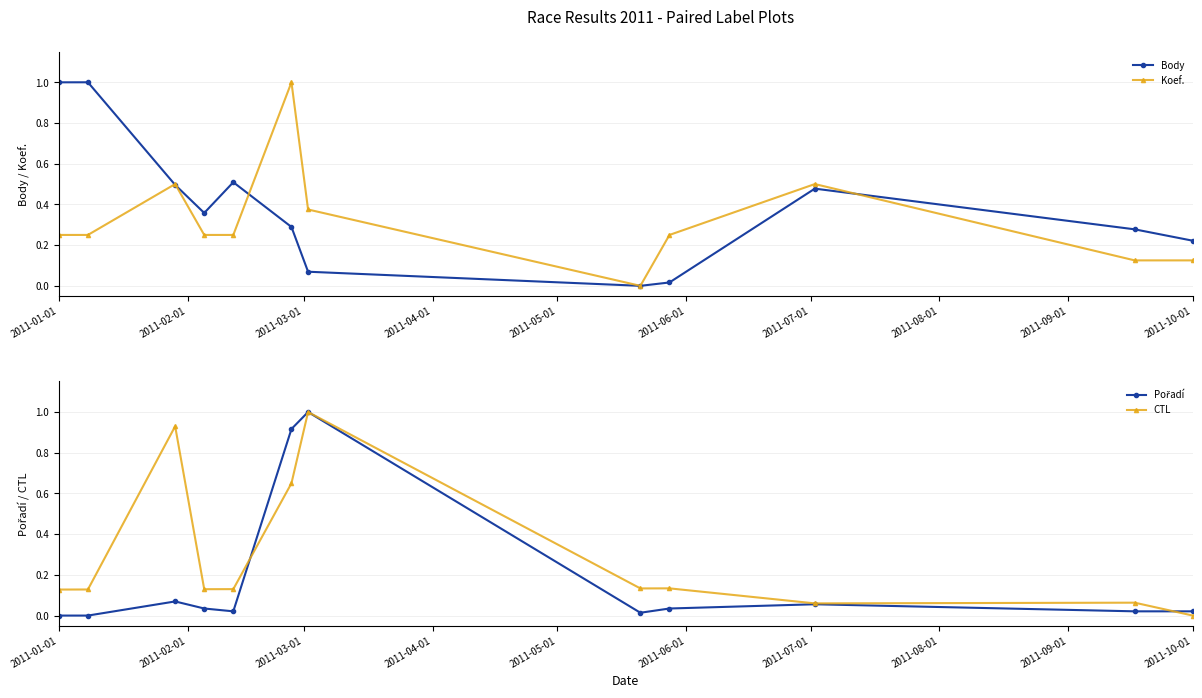

How many distinct data groups are displayed?

4